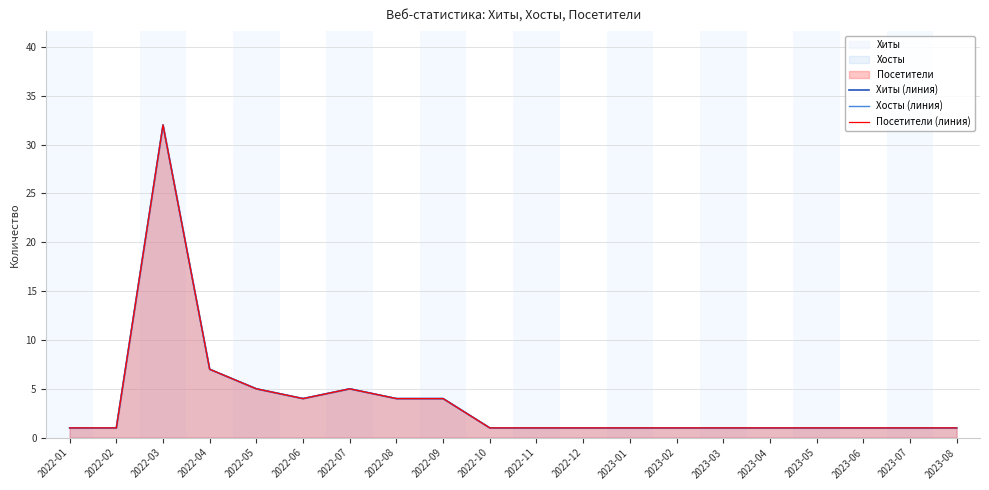

What is the value of the Хиты (линия) point at the 16th from the left?

1